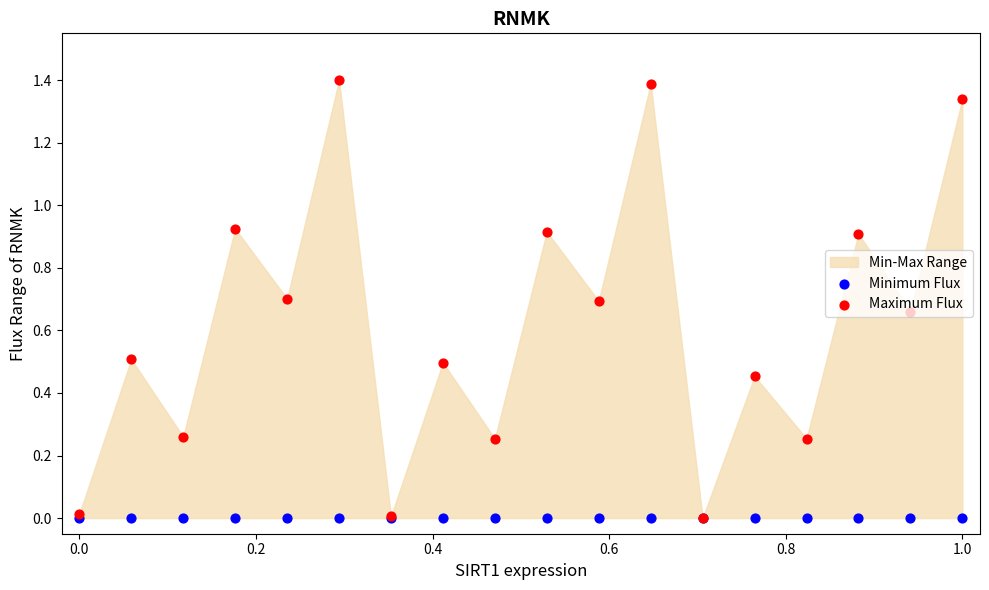

Which series contains the highest Y value?

Maximum Flux